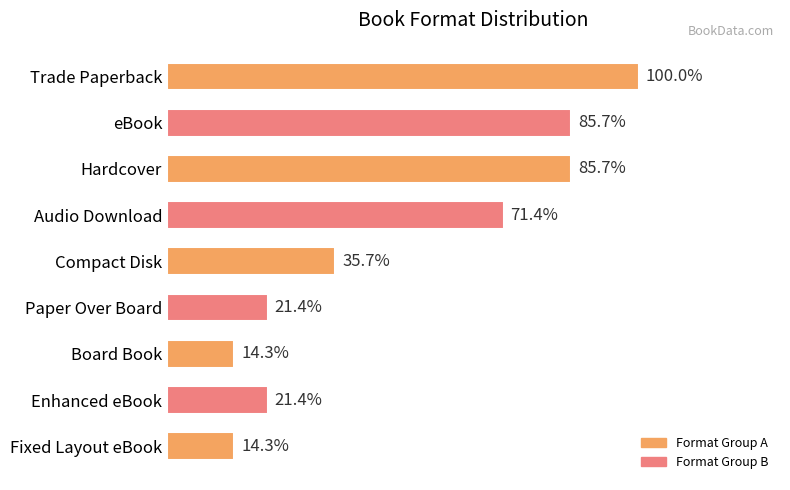

Does the chart contain any negative values?

No